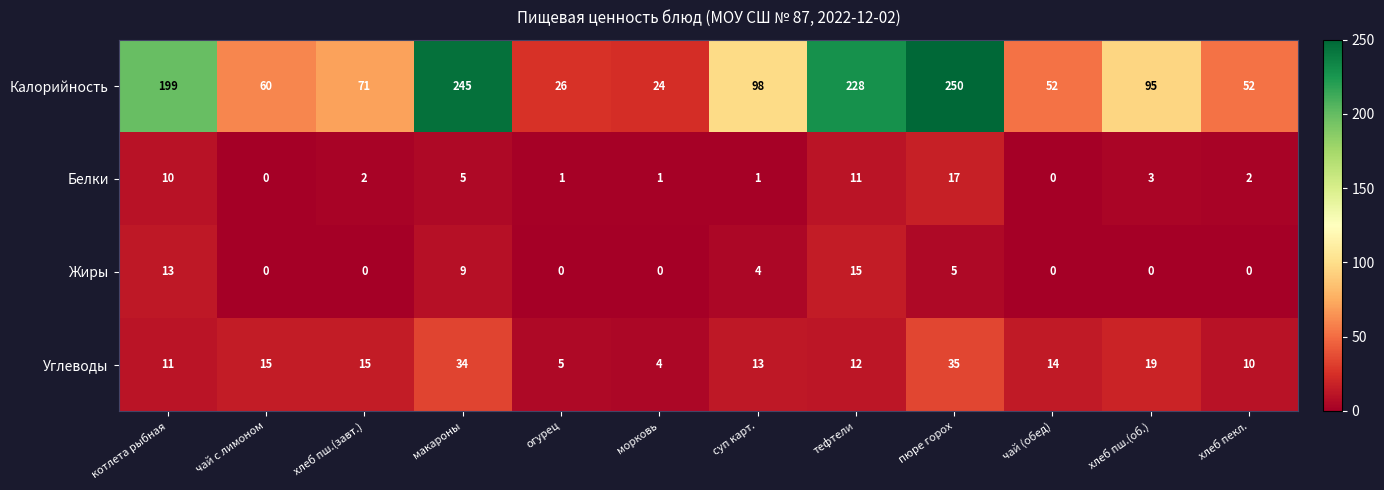

What is the greatest value displayed?

250